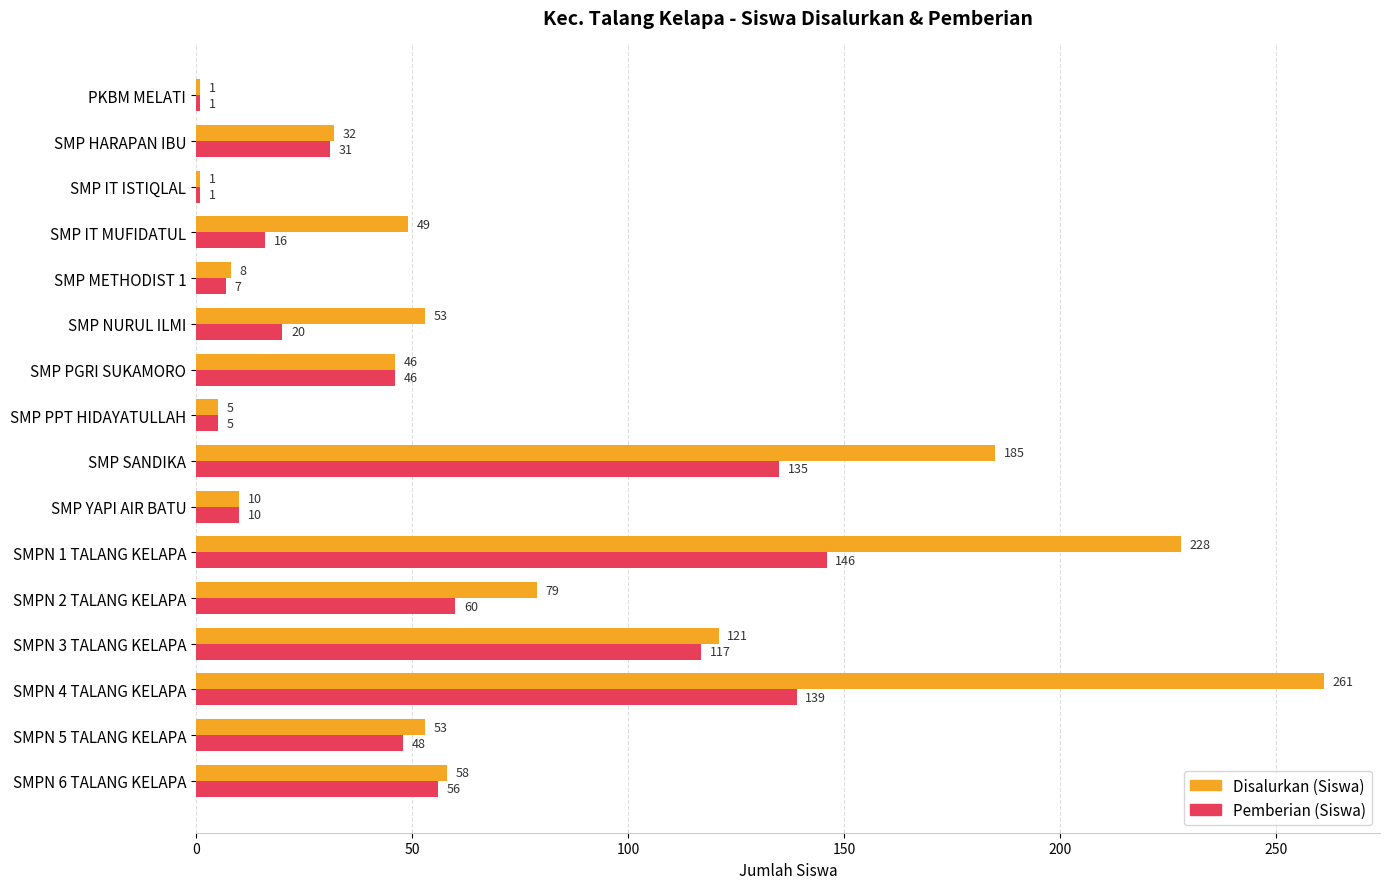

List the series in order of their overall mean, lowest first.

Pemberian (Siswa), Disalurkan (Siswa)